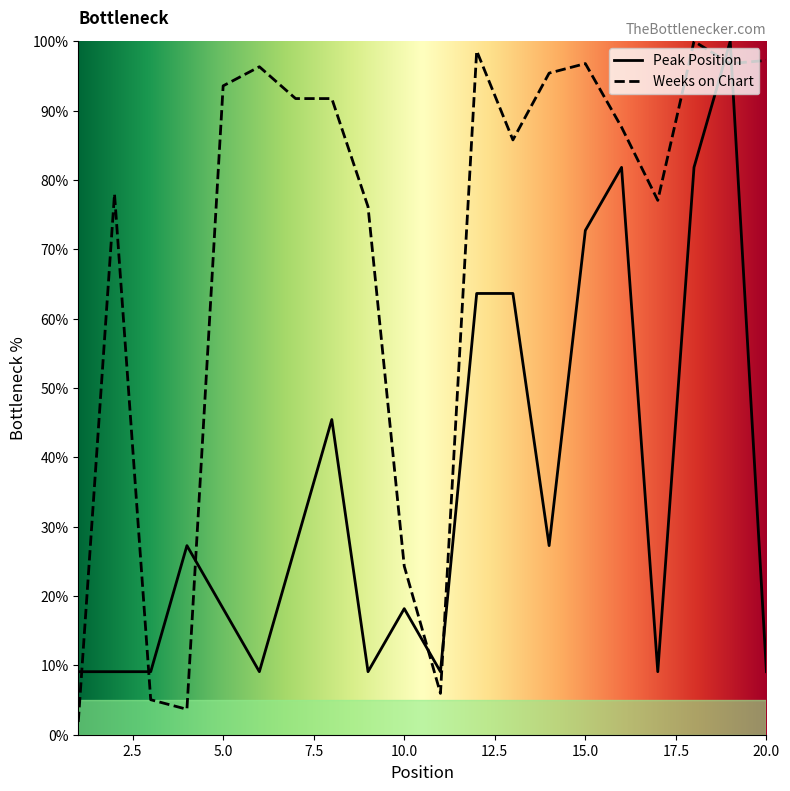

Rank the series at 3 from highest to lowest value.

Peak Position, Weeks on Chart